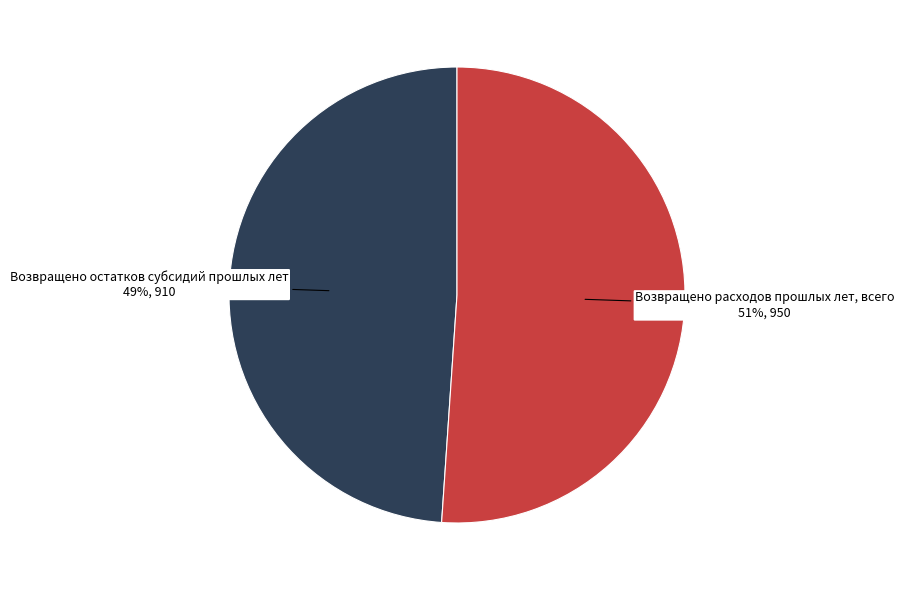

What is the largest slice in the pie chart?

Возвращено расходов прошлых лет, всего